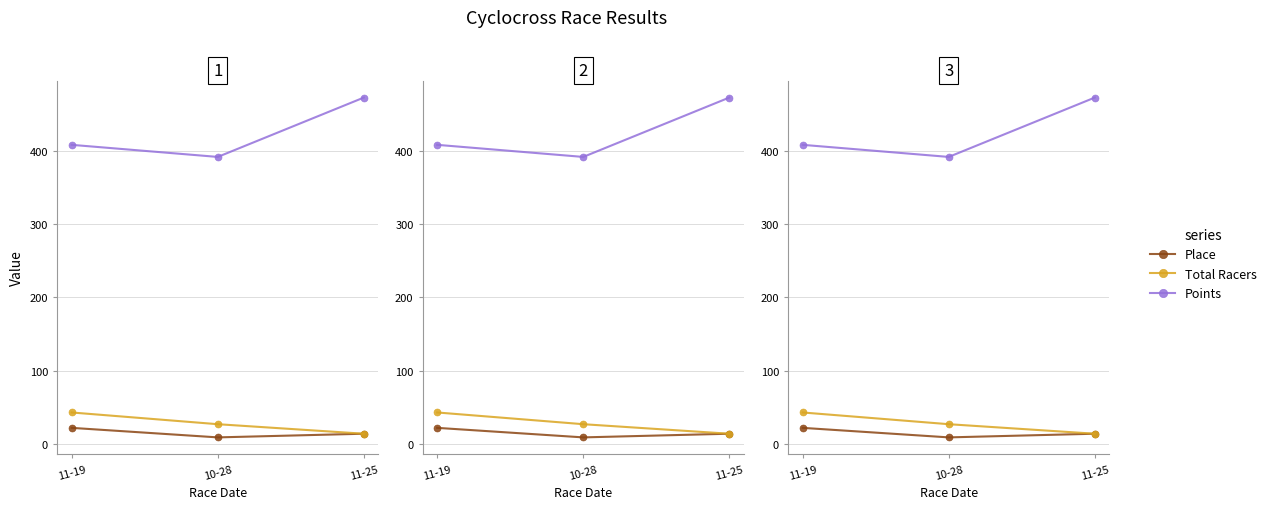

At which category is the sum across all series the highest?

11-25